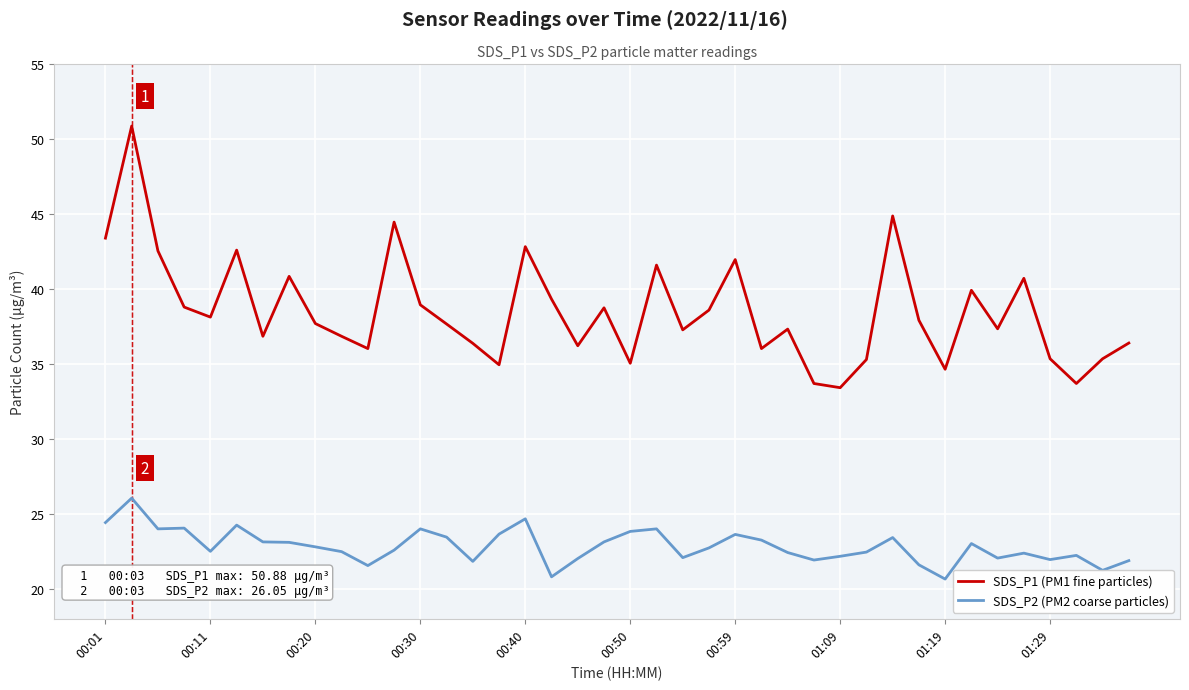

What is the maximum value shown in the chart?

50.9